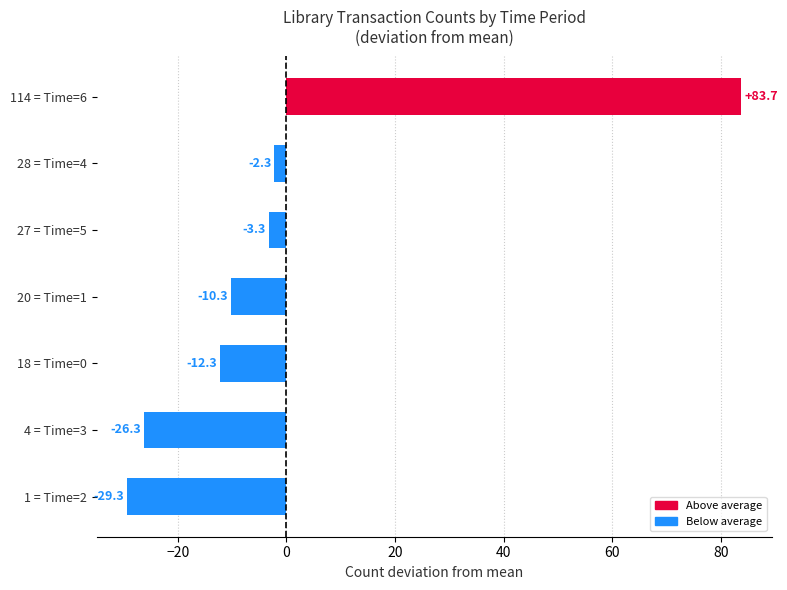

Between 20 = Time=1 and 114 = Time=6, which is larger?

114 = Time=6